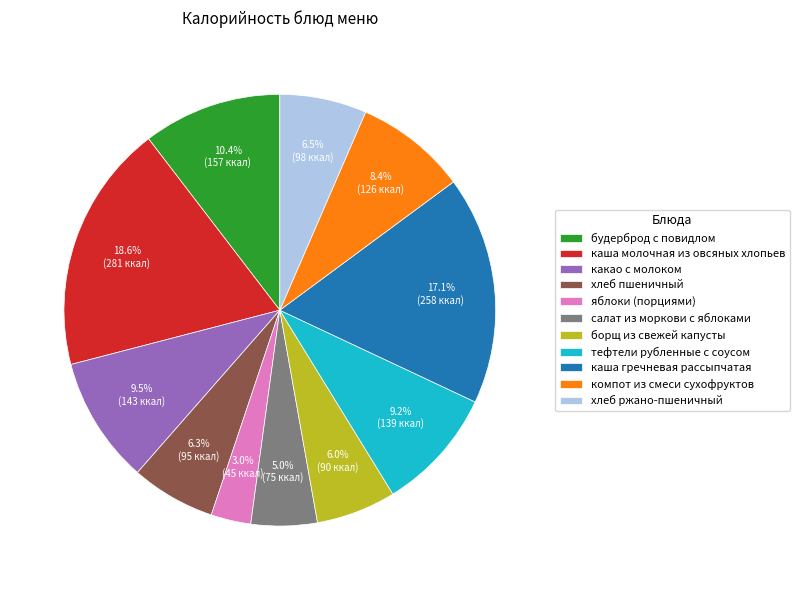

How many slices are in this pie chart?

11